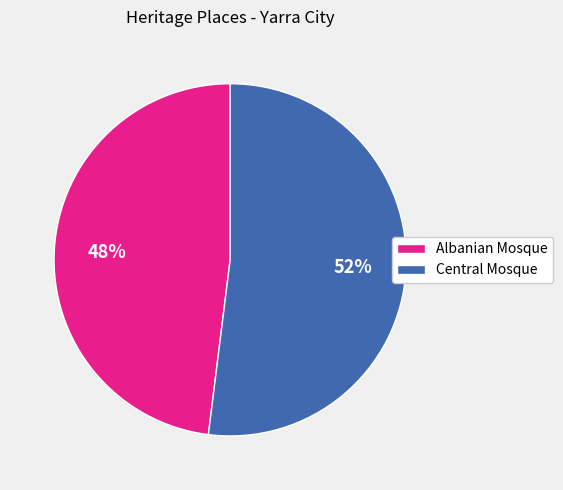

To the nearest percent, what percentage of the pie is Albanian Mosque?

48%